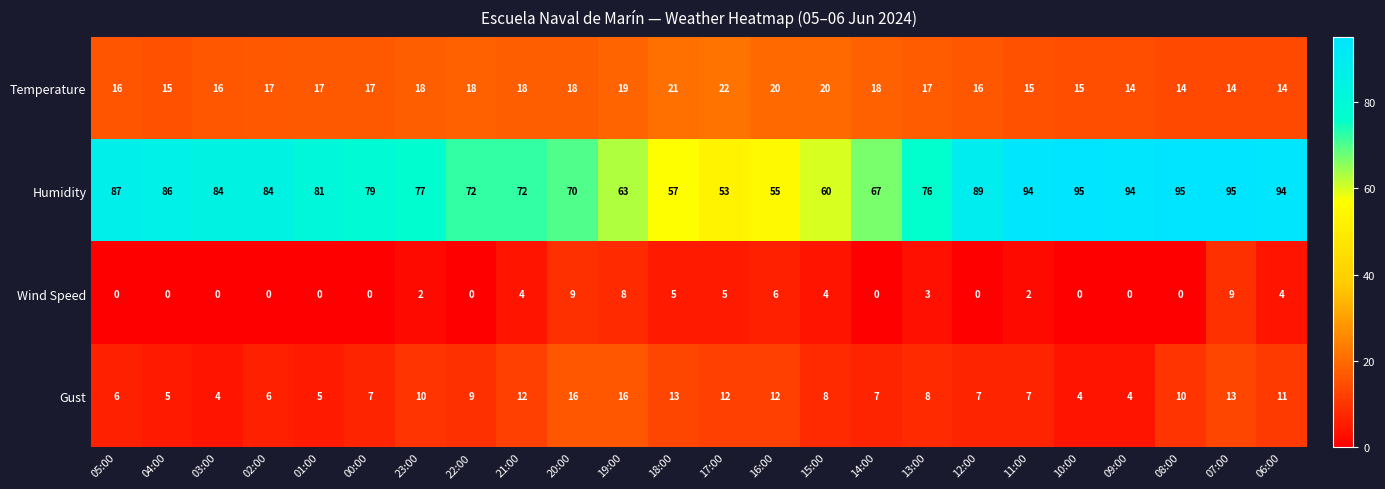

What is the average value of the Humidity series?

78